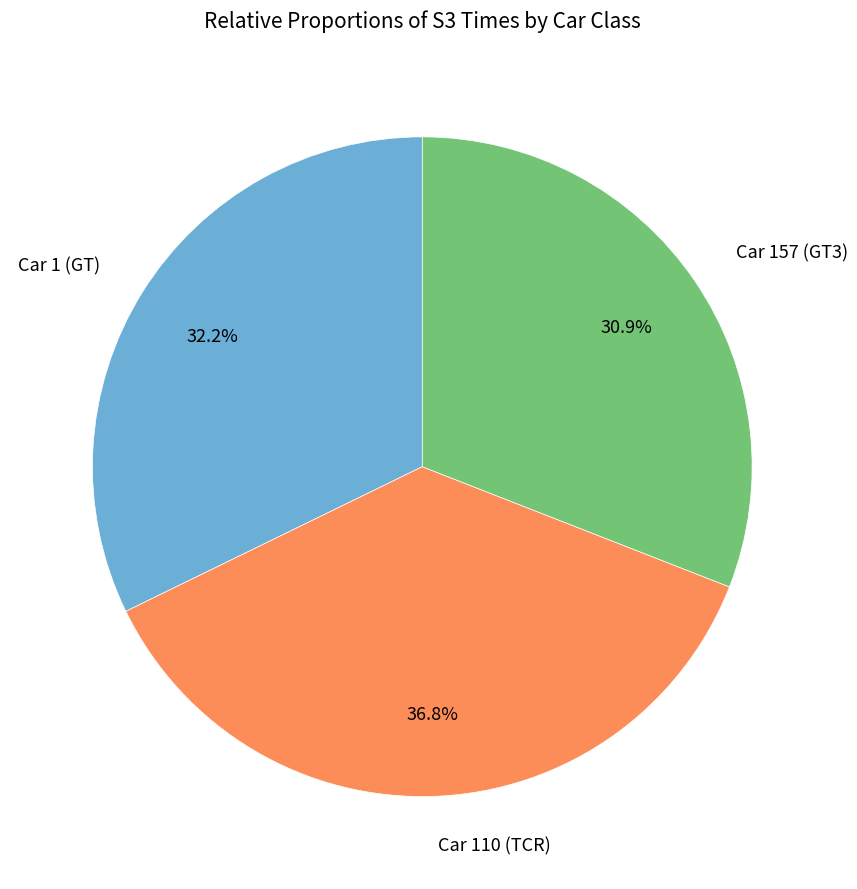

Is Car 1 (GT) the majority of the pie?

No